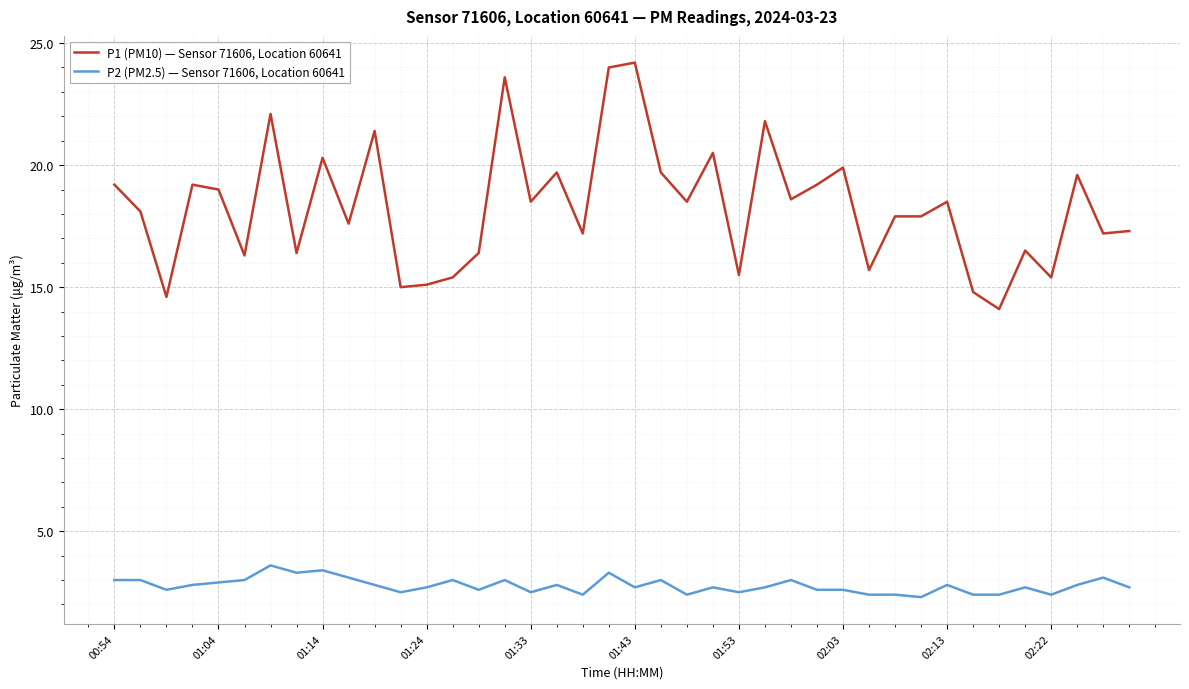

Rank the series by their average value, from highest to lowest.

P1 (PM10) — Sensor 71606, Location 60641, P2 (PM2.5) — Sensor 71606, Location 60641